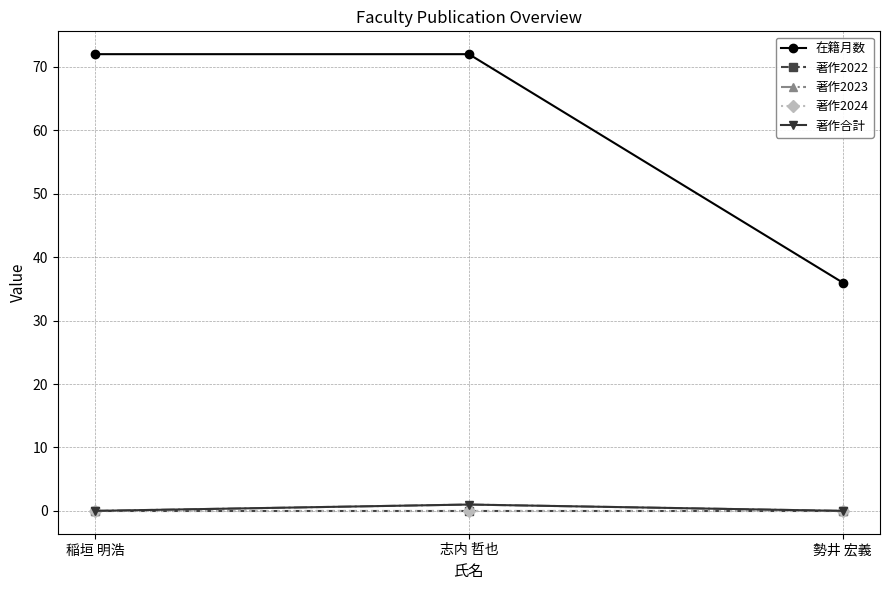

Is this an area chart (filled region under the line)?

No